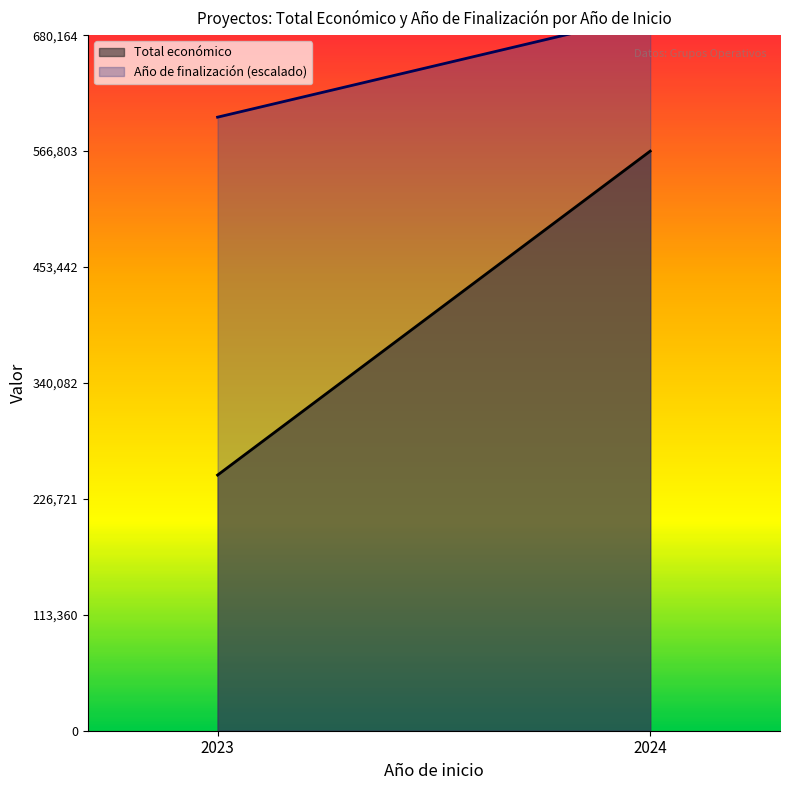

What is the total value across all series at 2024?

550916